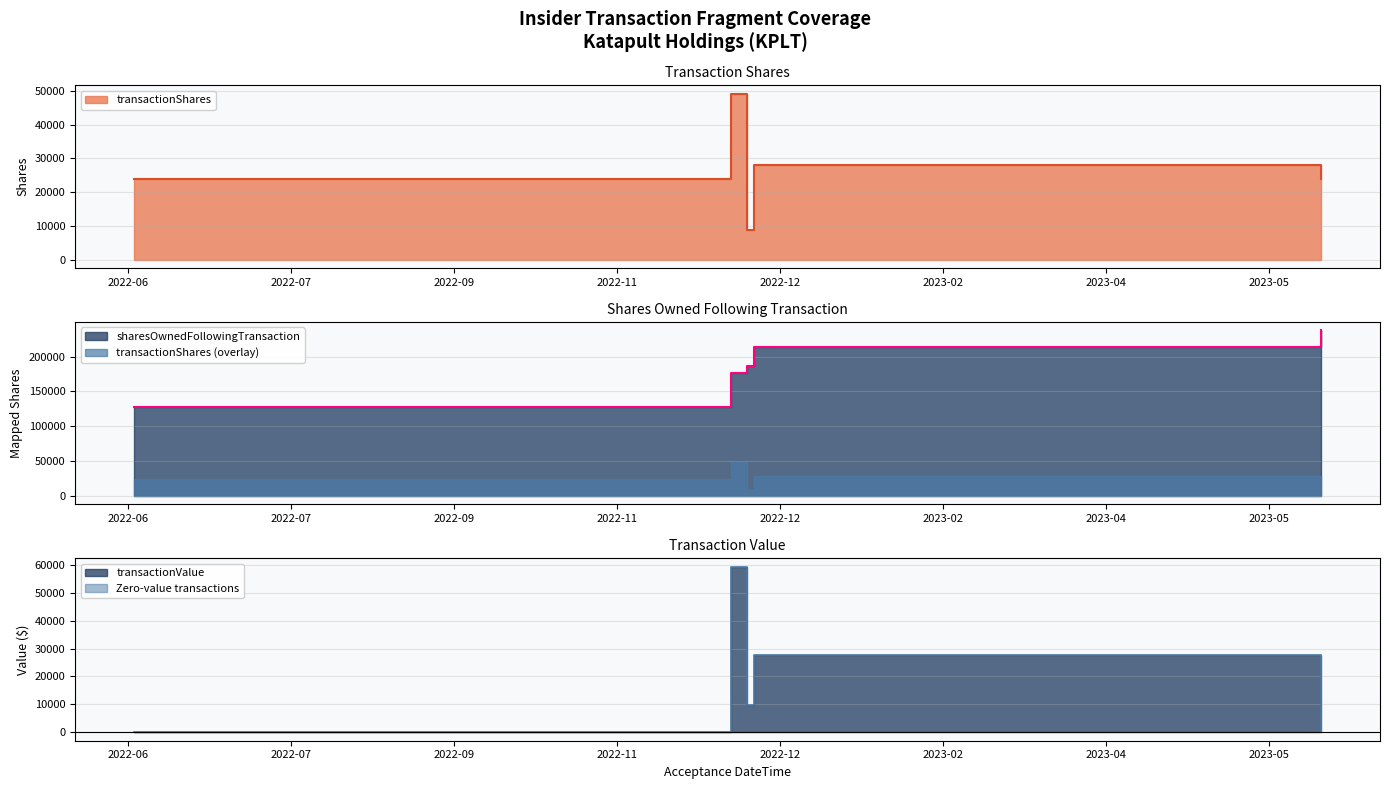

True or false: transactionShares has a value of 7148 at 2022-06-09.

False